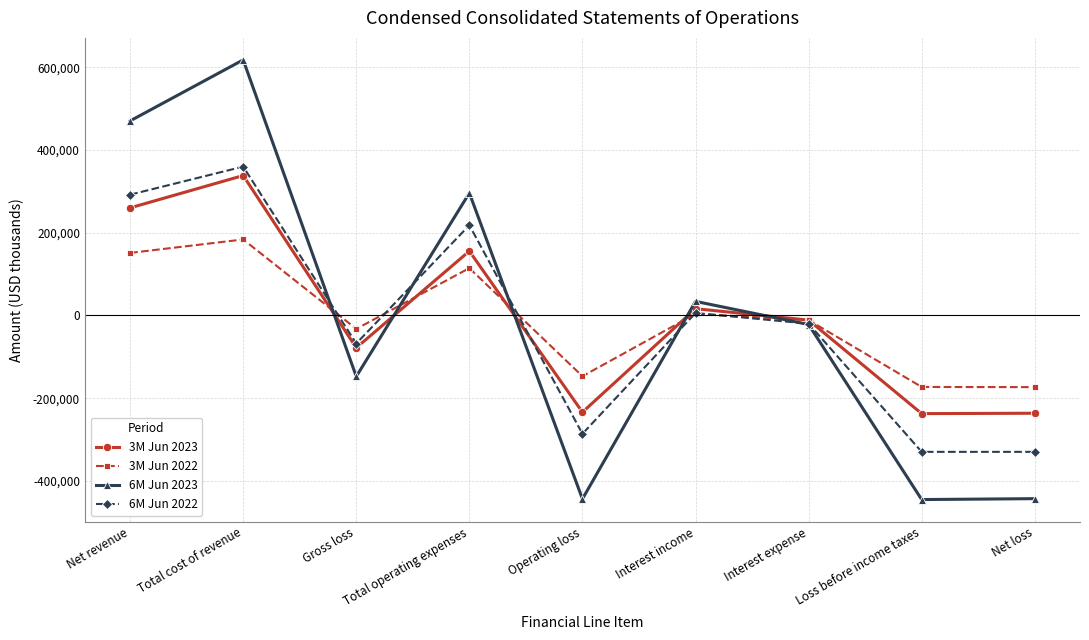

Read the 6M Jun 2023 value at Operating loss.

-443641